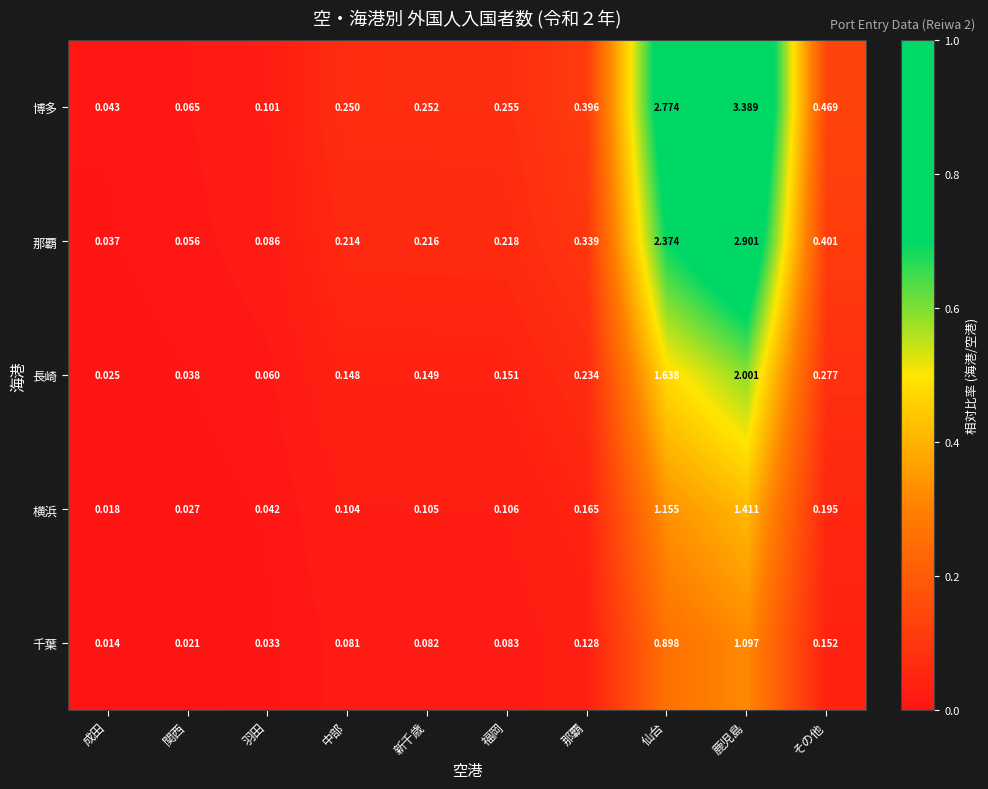

At which label is 那覇 closest to 1?

その他